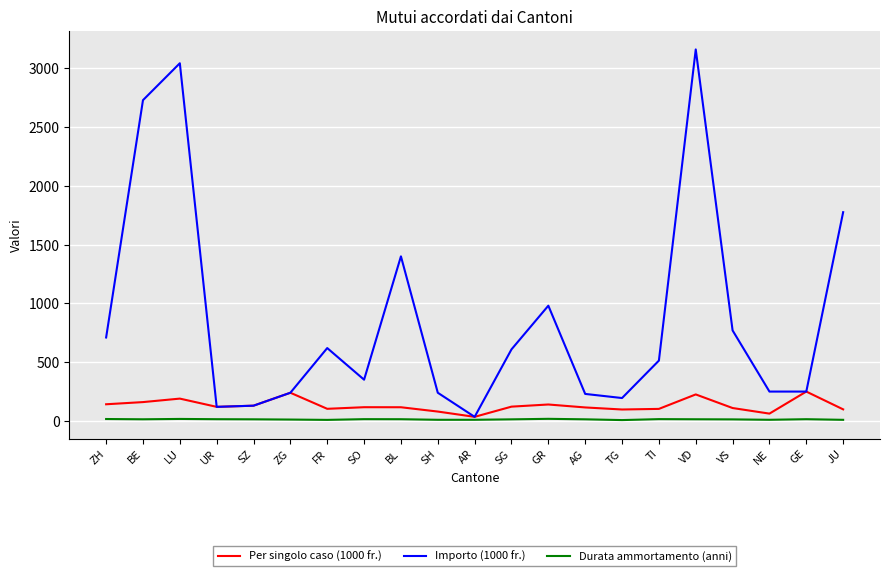

List the series in order of their peak value, highest first.

Importo (1000 fr.), Per singolo caso (1000 fr.), Durata ammortamento (anni)